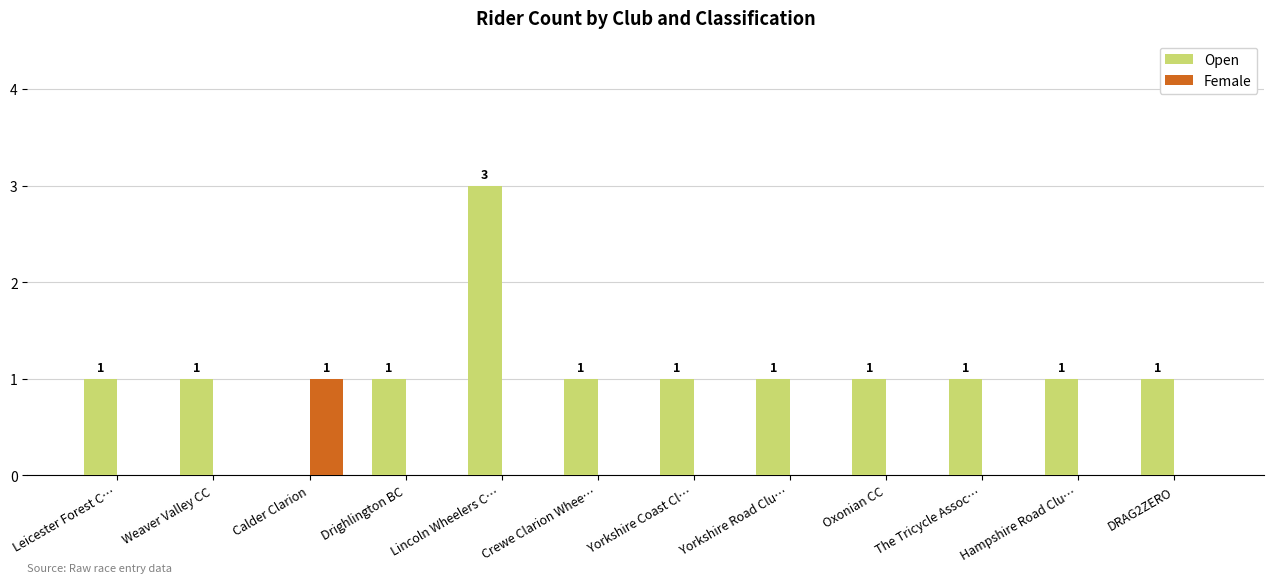

Reading left to right, list all the values displayed in this chart.

Open: Leicester Forest C…=1	Weaver Valley CC=1	Calder Clarion=0	Drighlington BC=1	Lincoln Wheelers C…=3	Crewe Clarion Whee…=1	Yorkshire Coast Cl…=1	Yorkshire Road Clu…=1	Oxonian CC=1	The Tricycle Assoc…=1	Hampshire Road Clu…=1	DRAG2ZERO=1
Female: Leicester Forest C…=0	Weaver Valley CC=0	Calder Clarion=1	Drighlington BC=0	Lincoln Wheelers C…=0	Crewe Clarion Whee…=0	Yorkshire Coast Cl…=0	Yorkshire Road Clu…=0	Oxonian CC=0	The Tricycle Assoc…=0	Hampshire Road Clu…=0	DRAG2ZERO=0